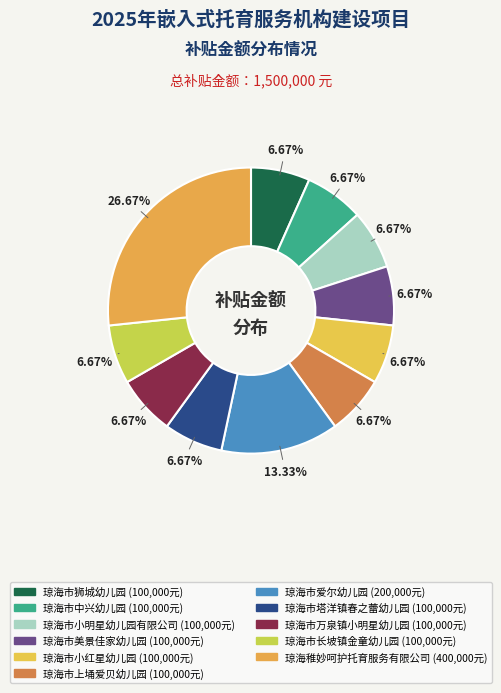

Between 琼海市小明星幼儿园有限公司 and 琼海市万泉镇小明星幼儿园, which is larger?

琼海市小明星幼儿园有限公司